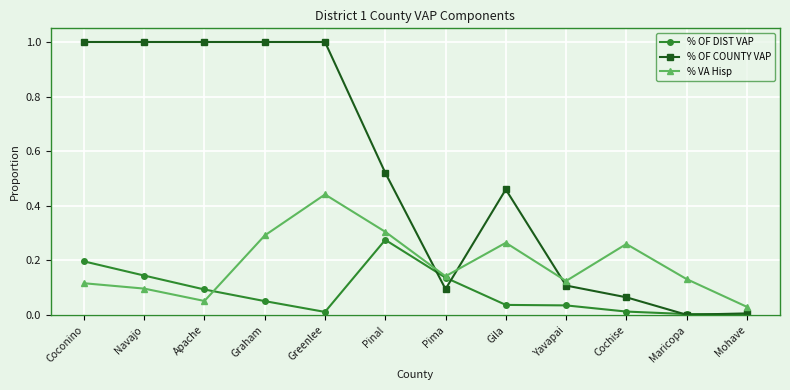

At how many categories does at least one series exceed 0?

12